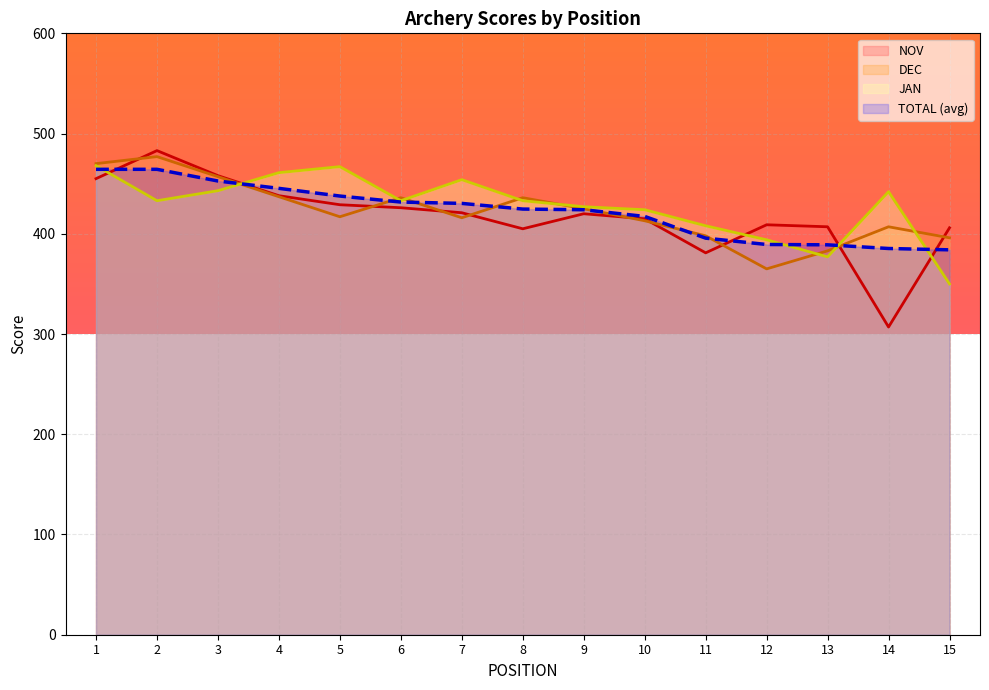

Which series changed the most between 6 and 15?

JAN